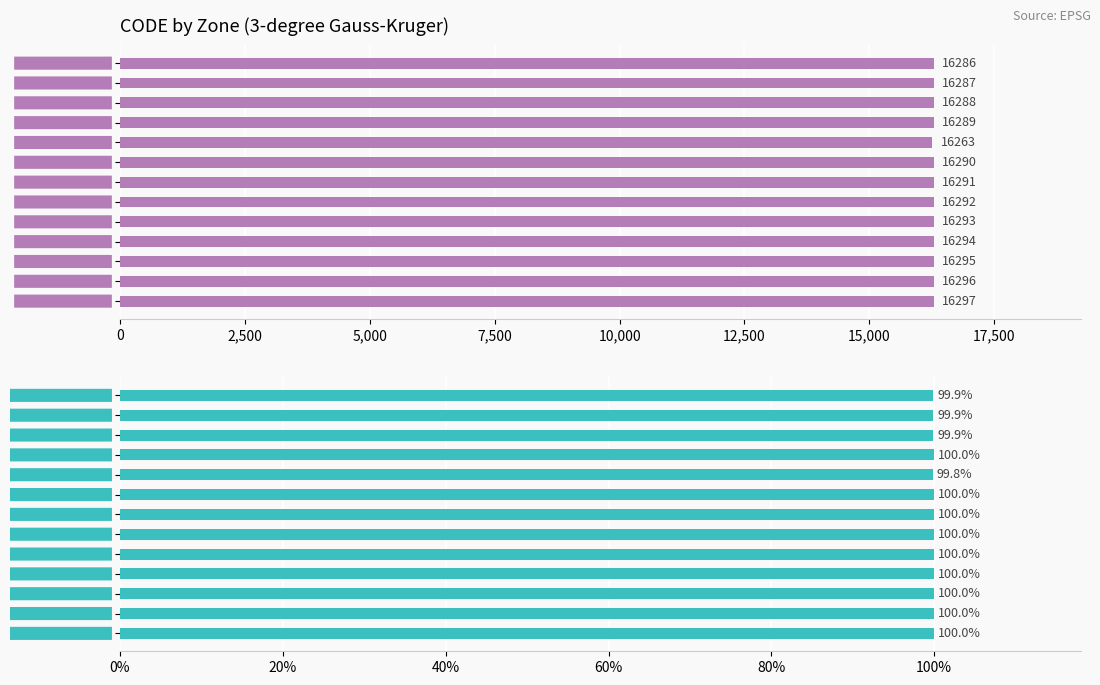

The CODE % series shows 46.1 at zone 27. True or false?

False